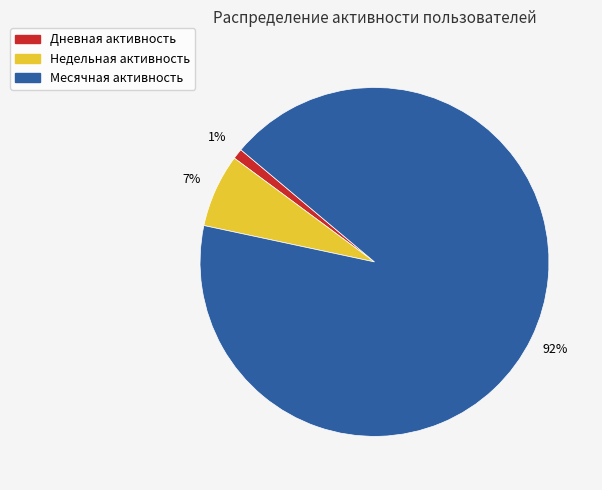

To the nearest percent, what portion does Недельная represent?

7%